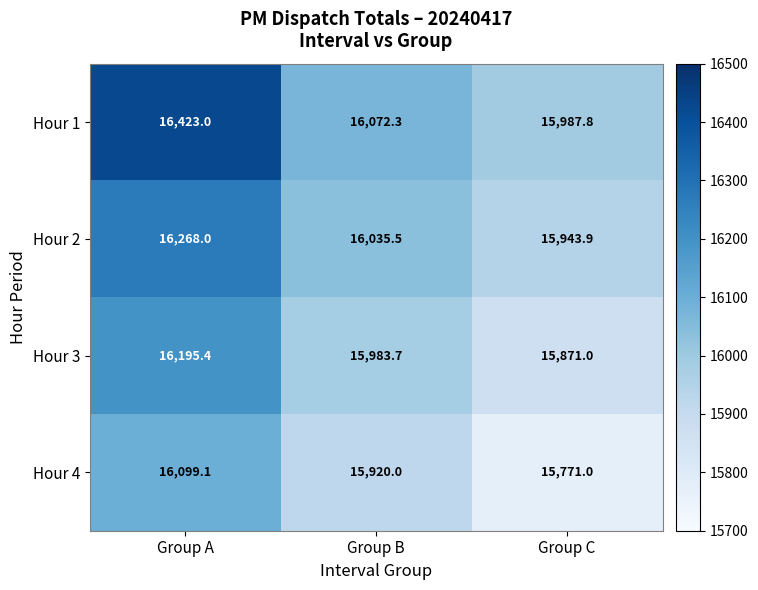

What is the difference between the Hour 3 values at Group C and Group A?

324.4